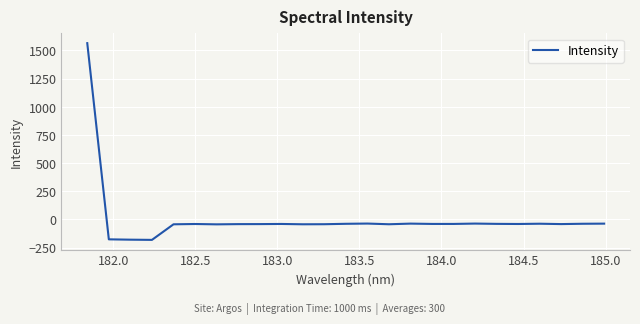

What is the maximum value shown in the chart?

1565.0